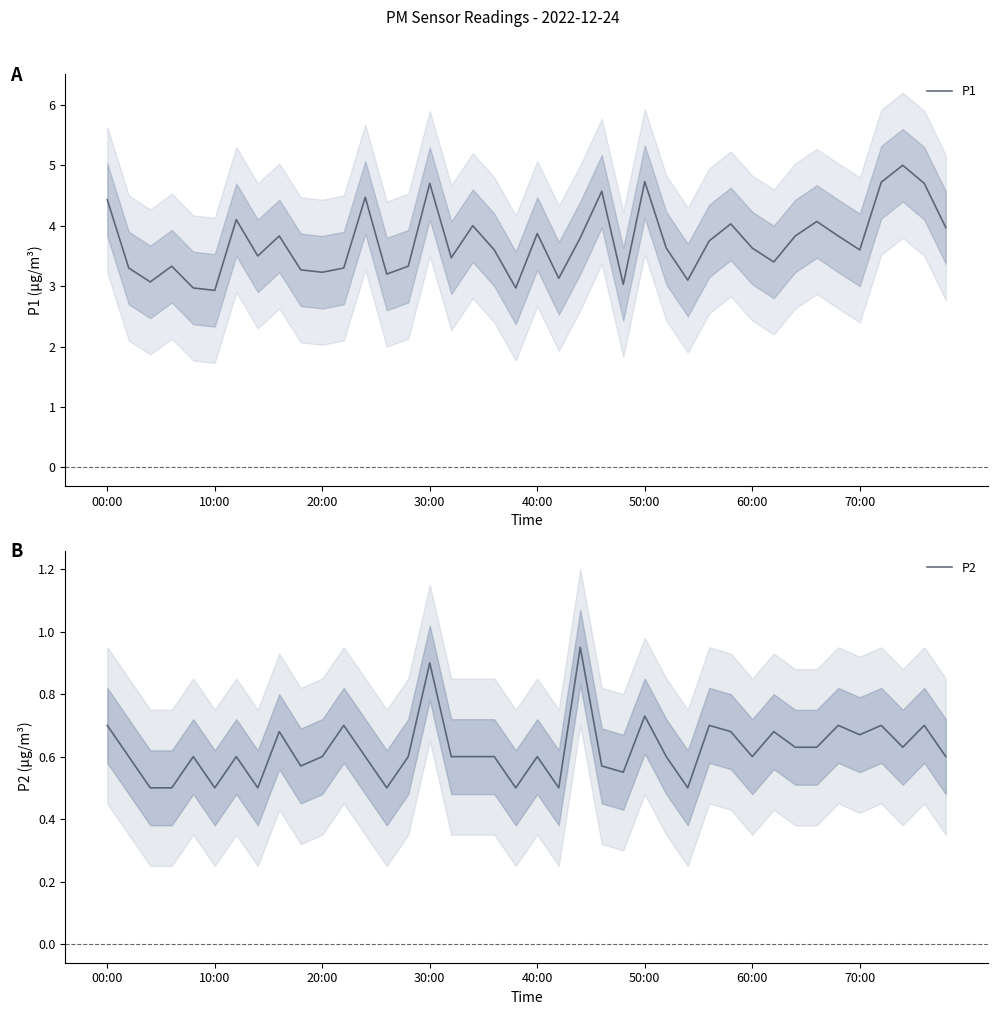

True or false: P1 and P2 intersect in this chart.

False